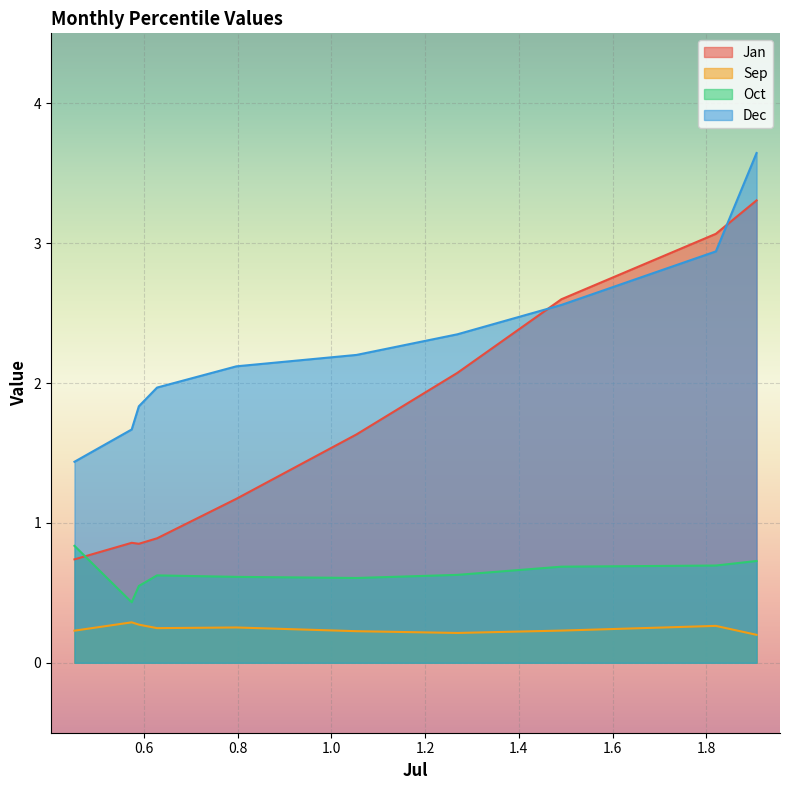

True or false: Dec and Jan cross at least once.

True